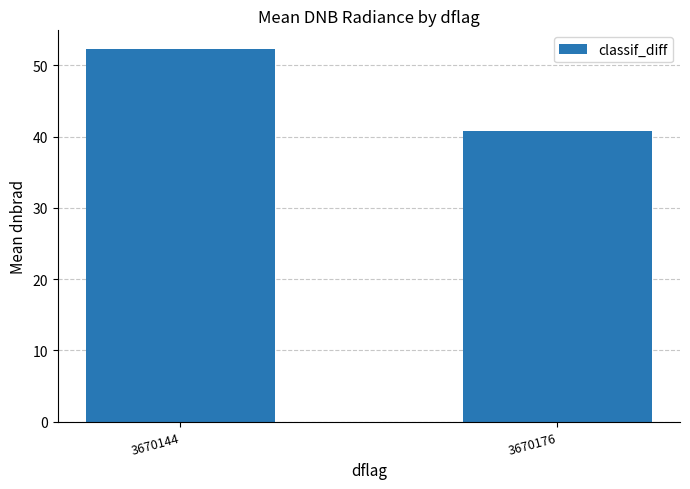

Reading left to right, what are all the values shown in this chart?

3670144=52.3	3670176=40.7